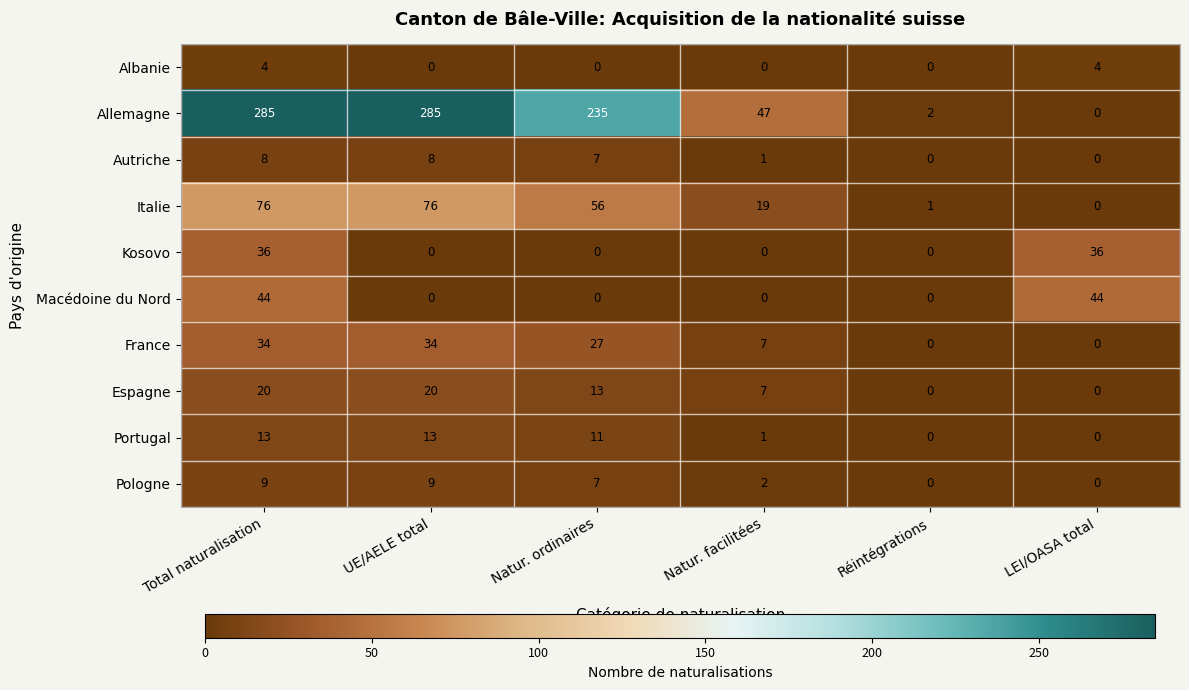

What is the difference between the highest and lowest values at Total naturalisation?

281